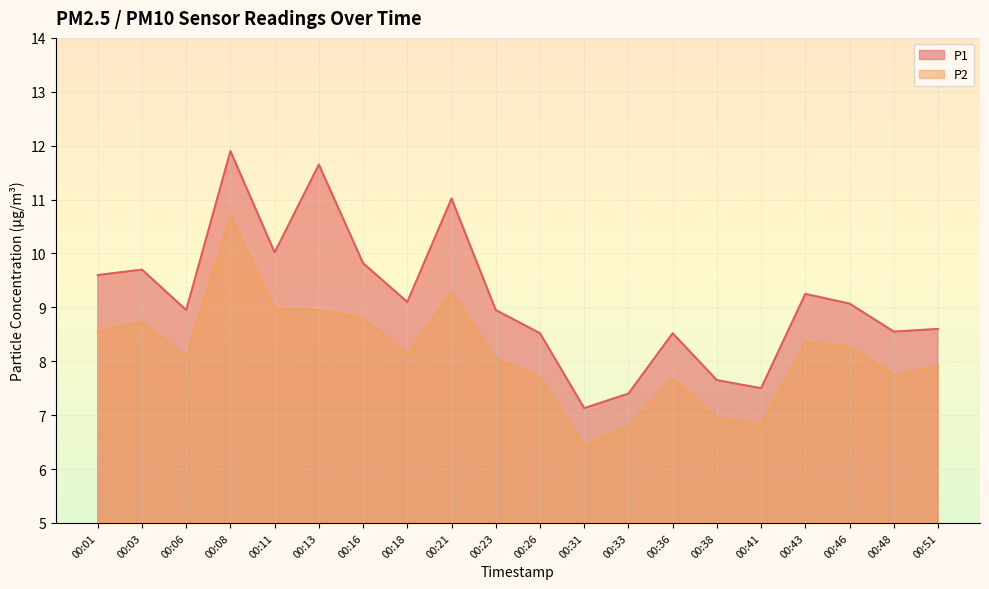

What is the minimum value for P2?

6.4